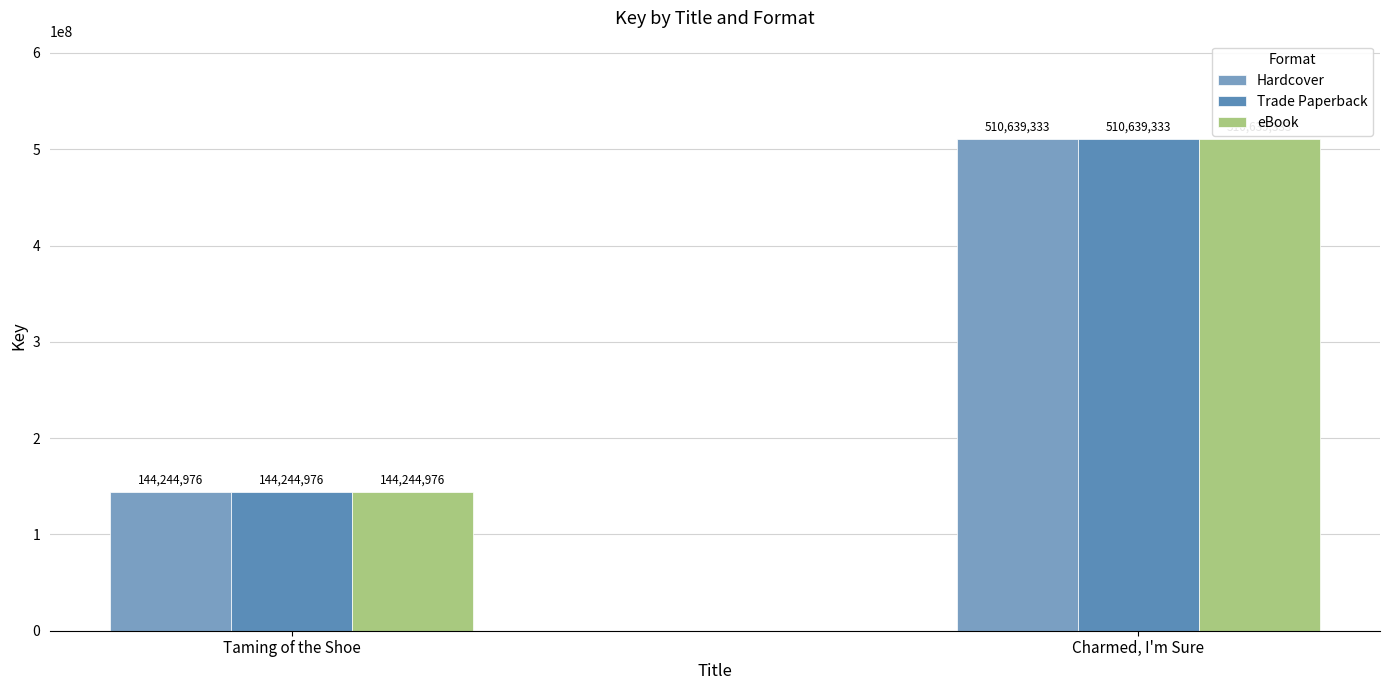

What is the sum of the Hardcover values at Charmed, I'm Sure and Taming of the Shoe?

654884309